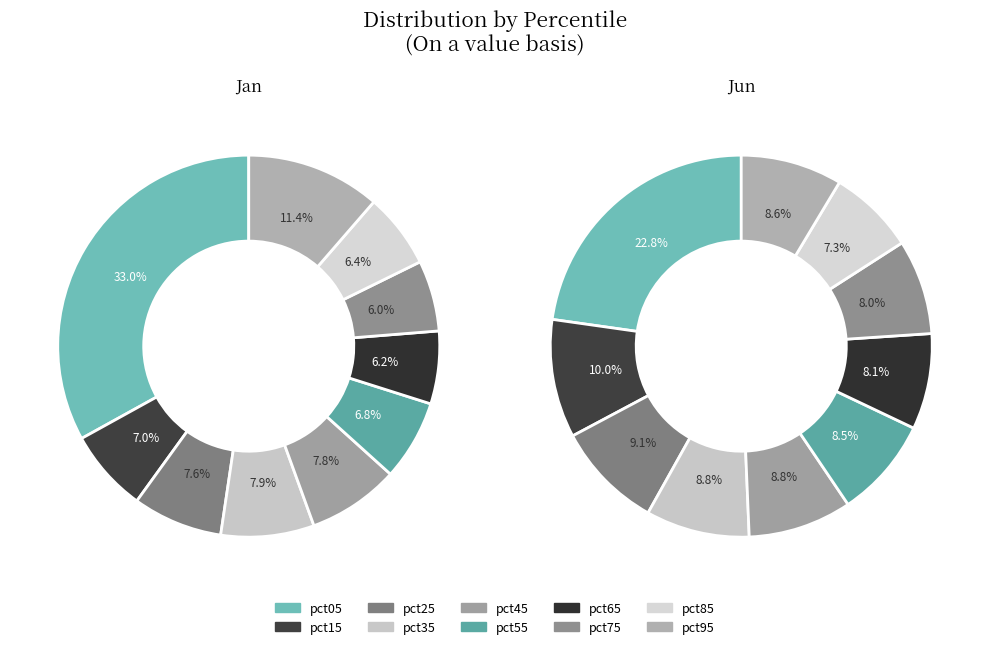

The pct95 slice represents 3% of the pie. True or false?

False